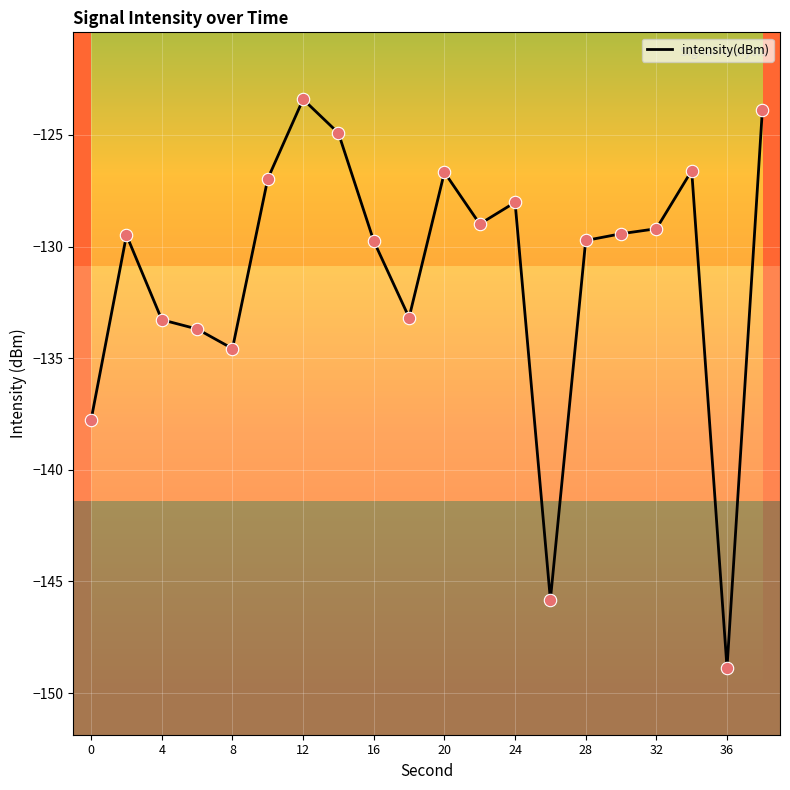

What is the greatest value displayed?

-123.4